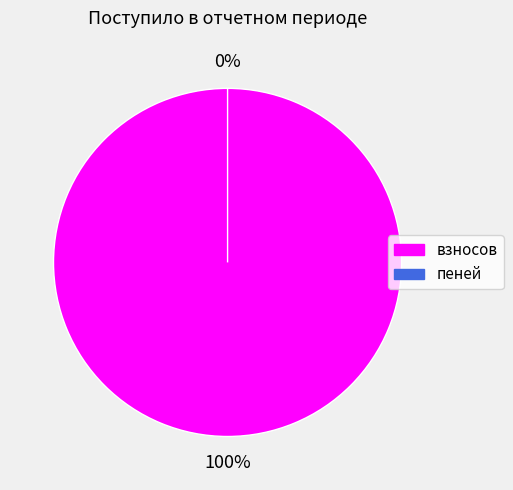

How many segments does this pie chart have?

2